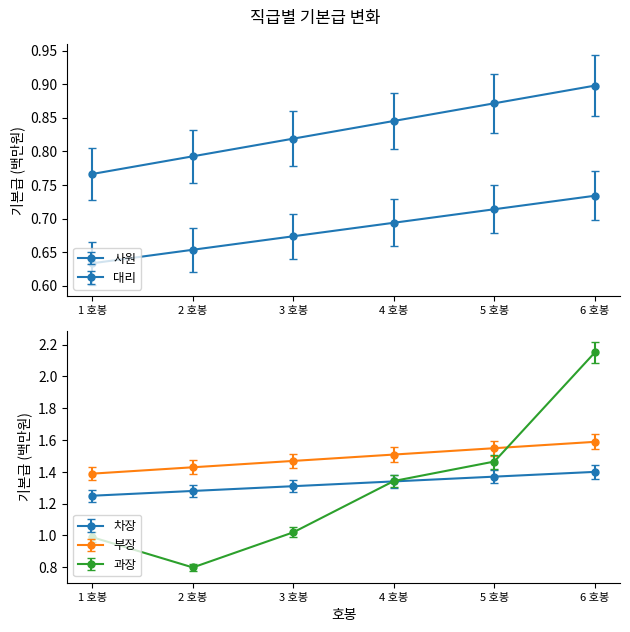

At which label does 대리 reach its peak?

6 호봉